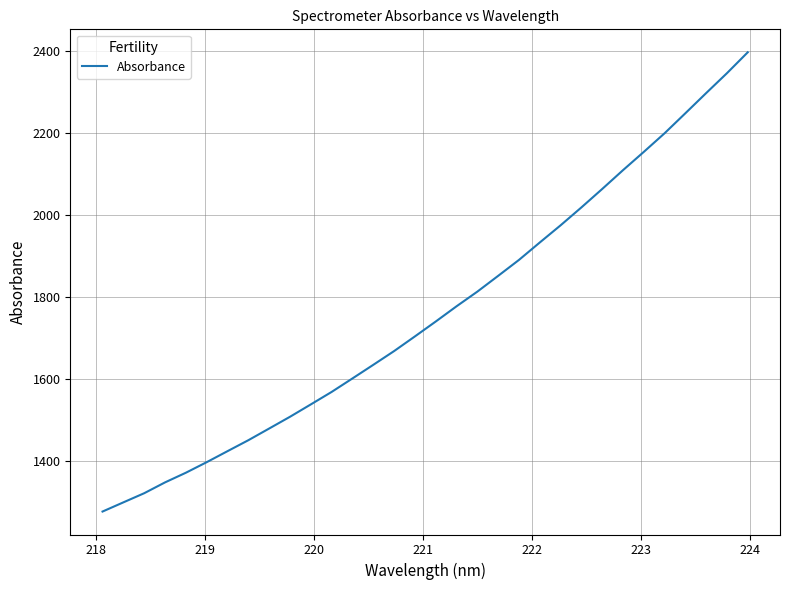

What is the maximum value shown in the chart?

2396.5